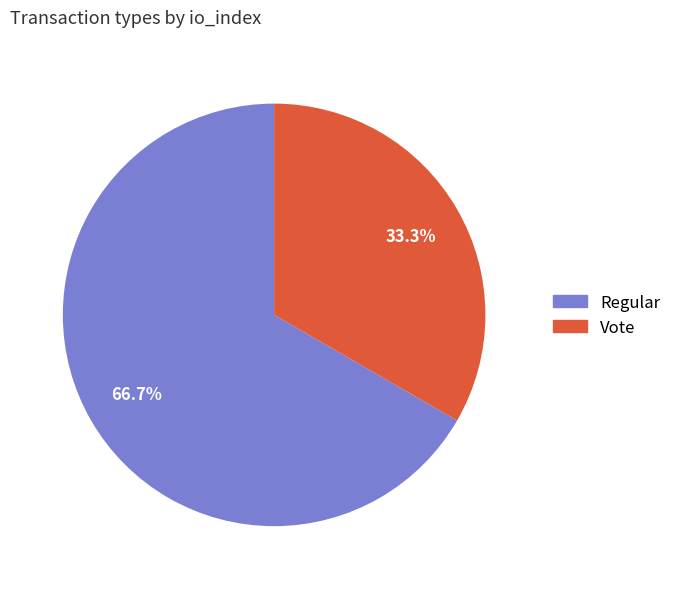

What percentage do Regular and Vote together represent?

100.0%